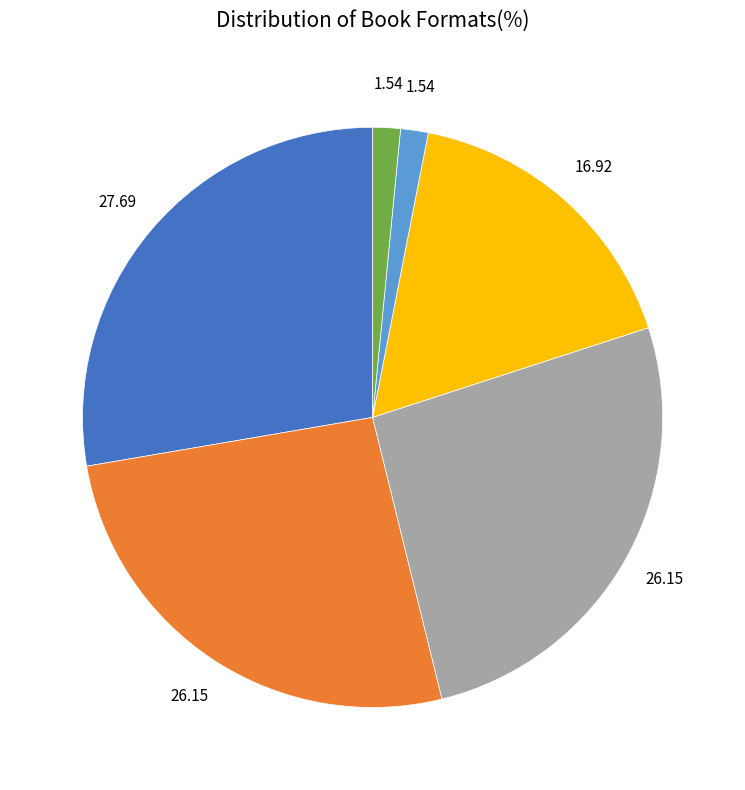

Is there any slice that represents more than half of the pie?

No